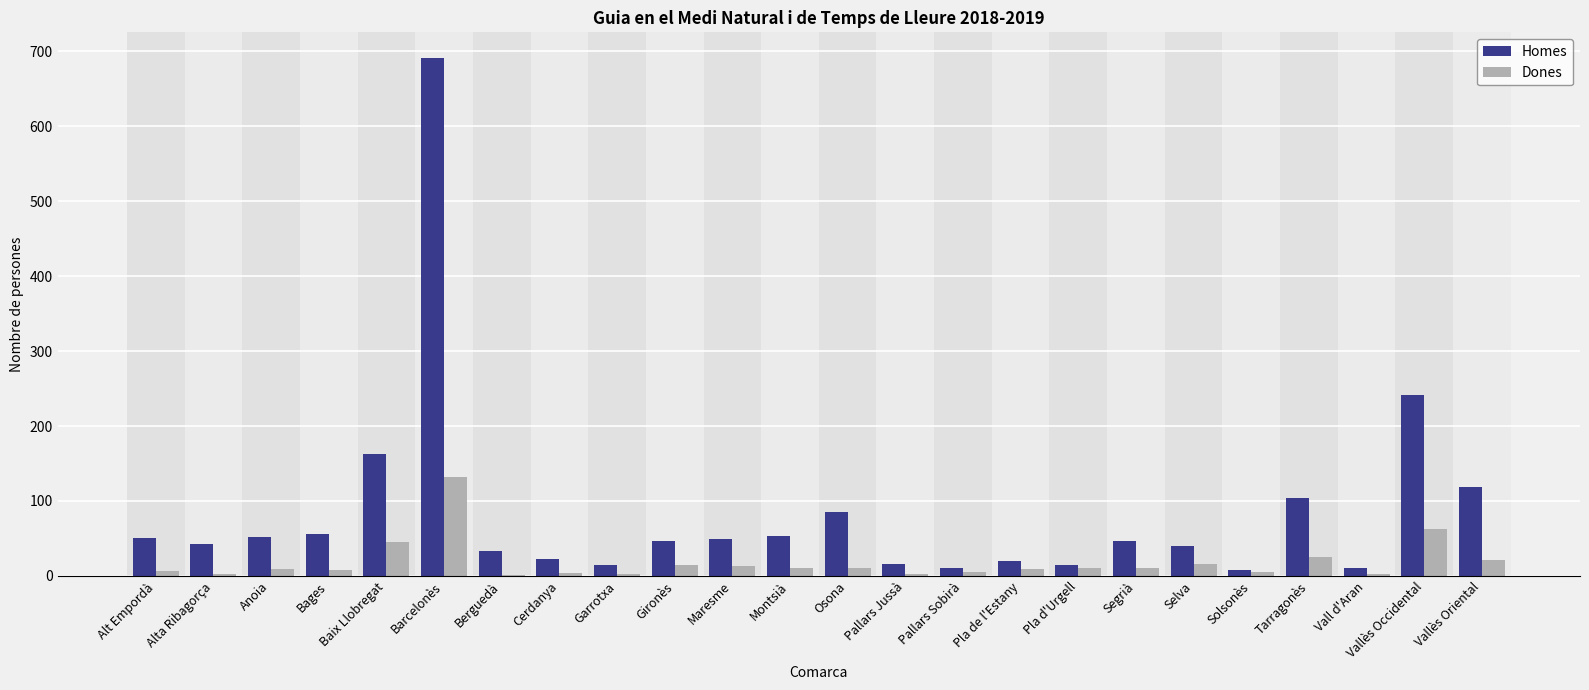

What is the greatest value displayed?

691